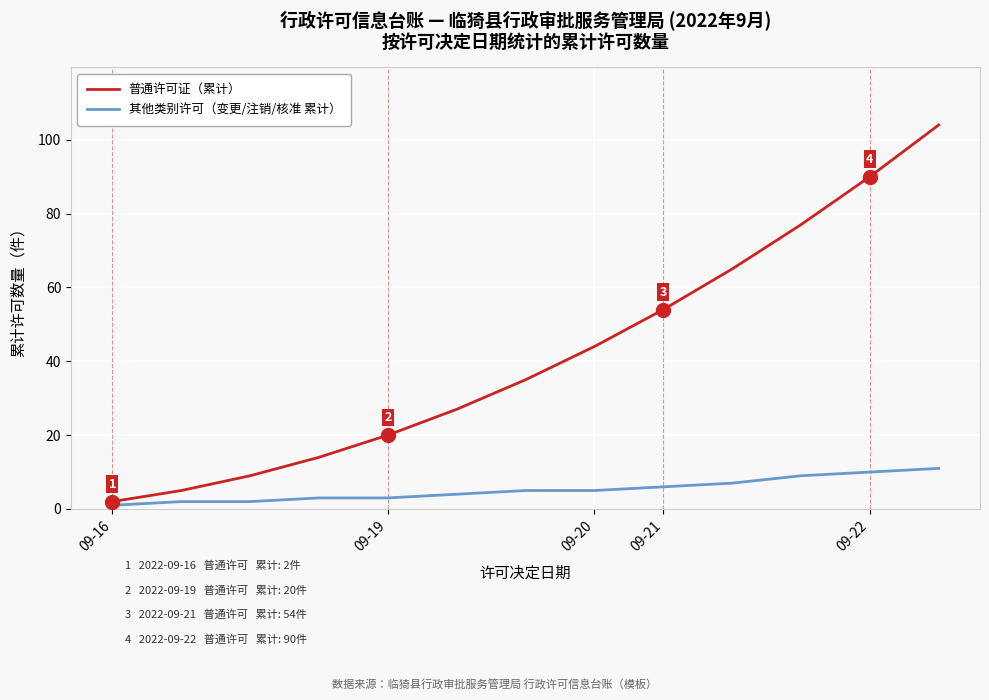

What is the average value of the 普通许可证（累计） series?

42